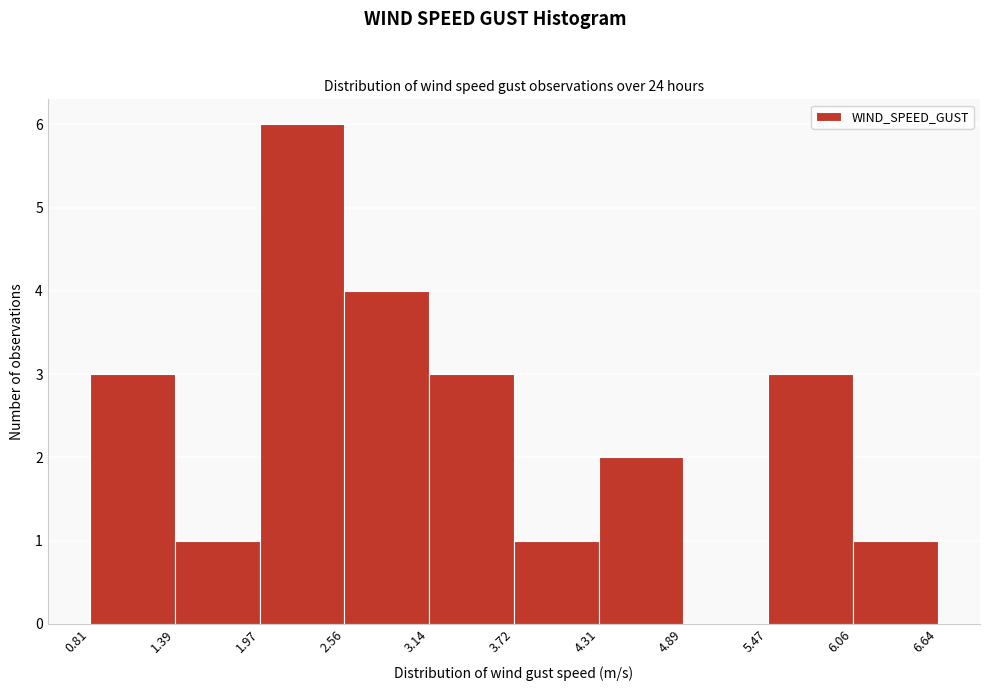

Reading left to right, list every bar in this chart as the range it spans on the x-axis followed by its height. The values are not printed on the chart, so give them approximately, as read against the axis.

0.81 to 1.39: 3
1.39 to 1.97: 1
1.97 to 2.56: 6
2.56 to 3.14: 4
3.14 to 3.72: 3
3.72 to 4.31: 1
4.31 to 4.89: 2
4.89 to 5.47: 0
5.47 to 6.06: 3
6.06 to 6.64: 1